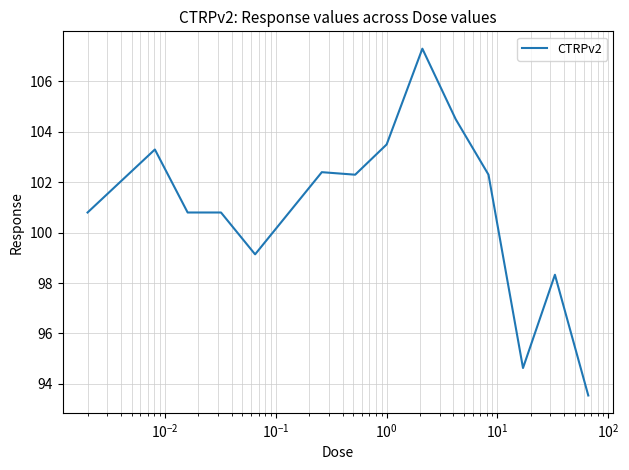

What is the greatest value displayed?

107.3